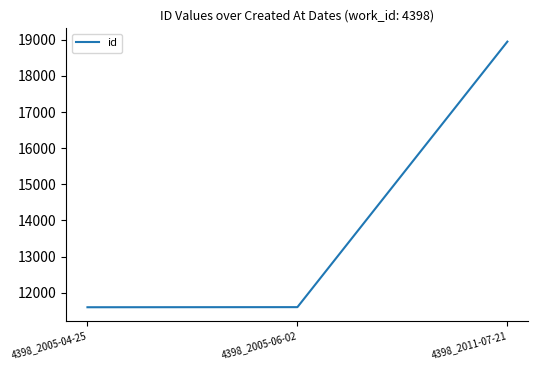

What is the sum of the values at 4398_2005-04-25 and 4398_2005-06-02?

23201